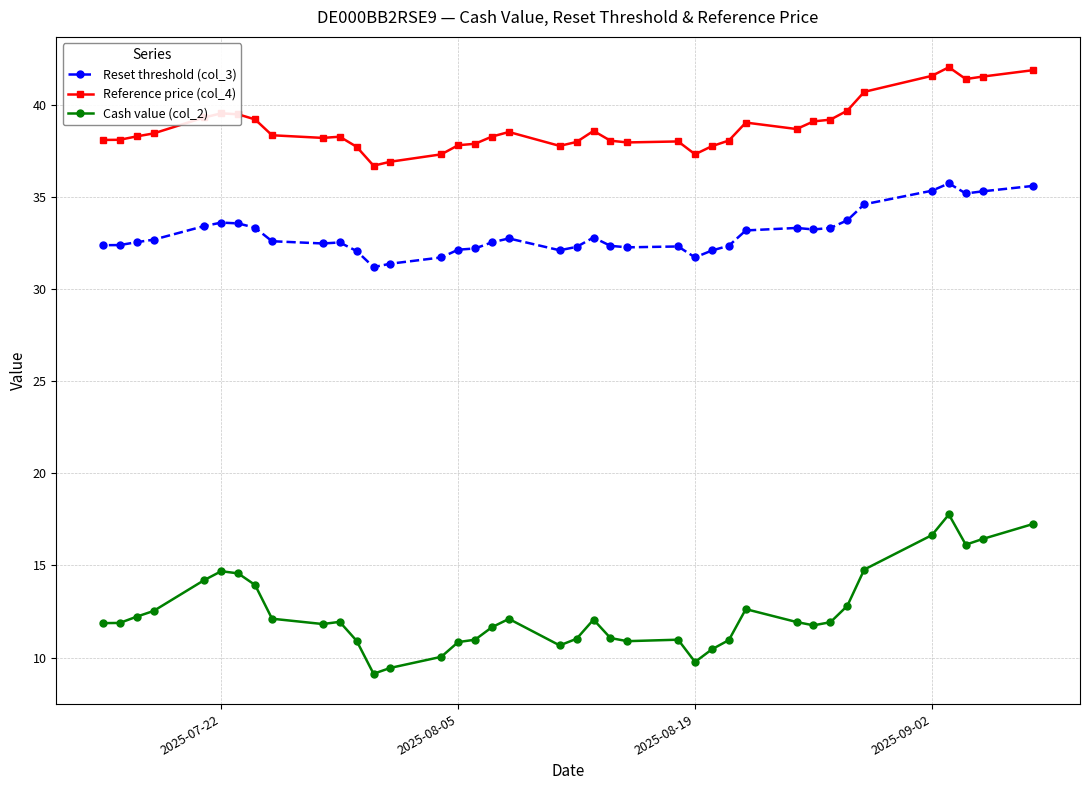

Is it true that Cash value (col_2) equals 9.8 at 2025-08-19?

True